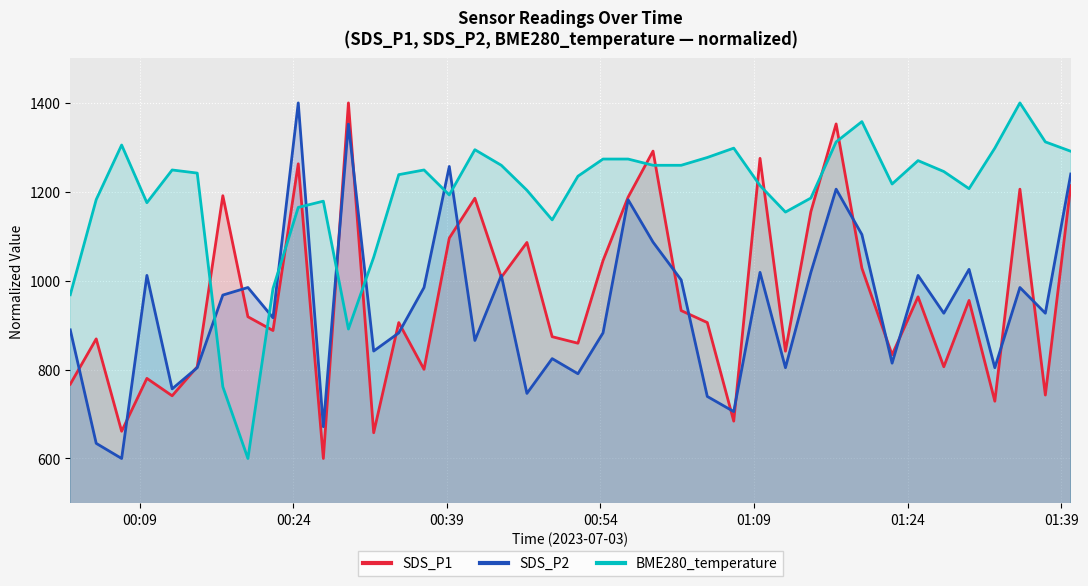

After their last crossing, which series has the higher values: SDS_P2 or SDS_P1?

SDS_P2